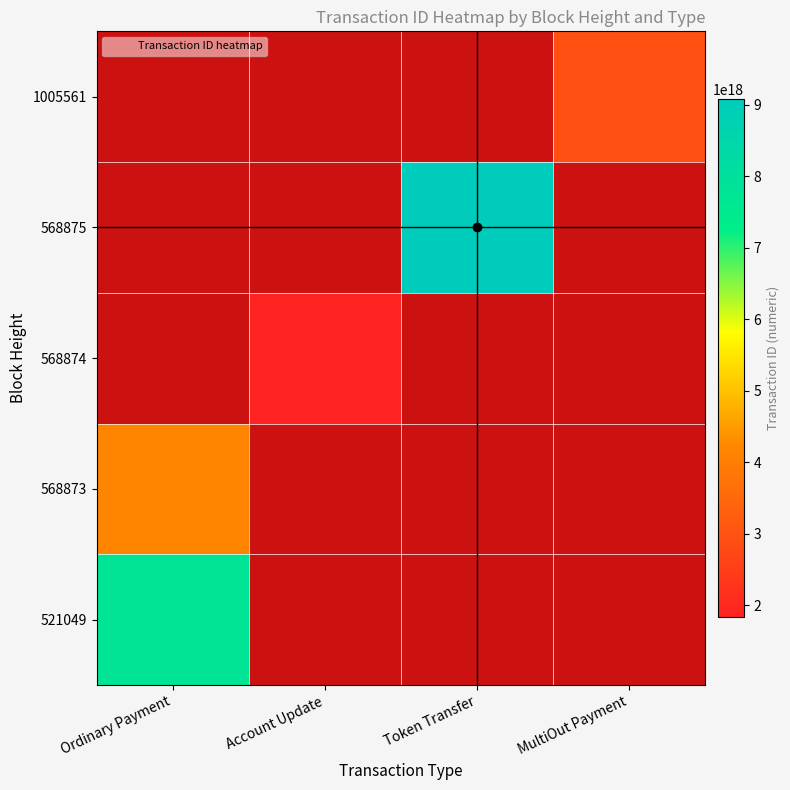

True or false: 568873 has a value of 4157419581069596672.0 at Ordinary Payment.

True